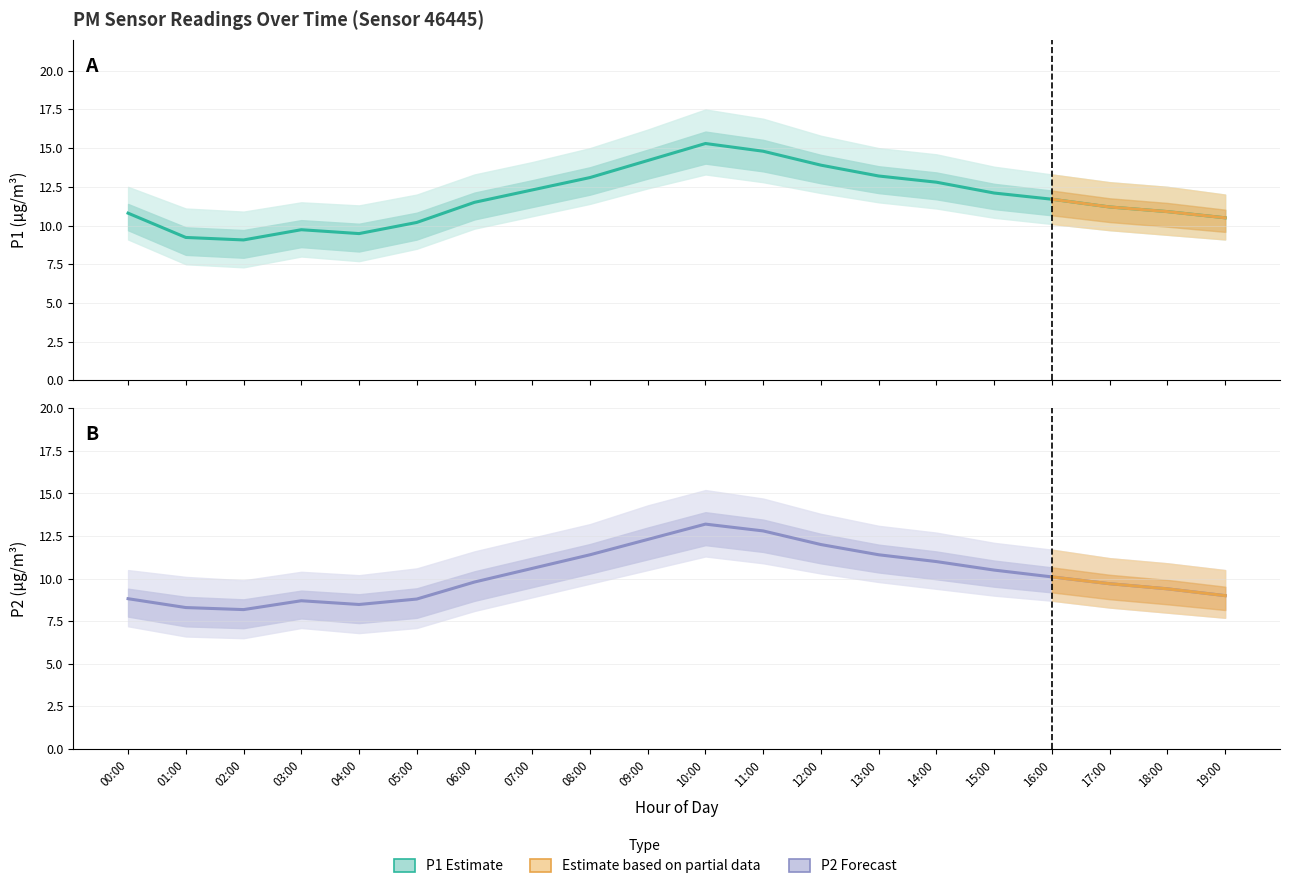

The P2_lower series shows 8.1 at 06:00. True or false?

True